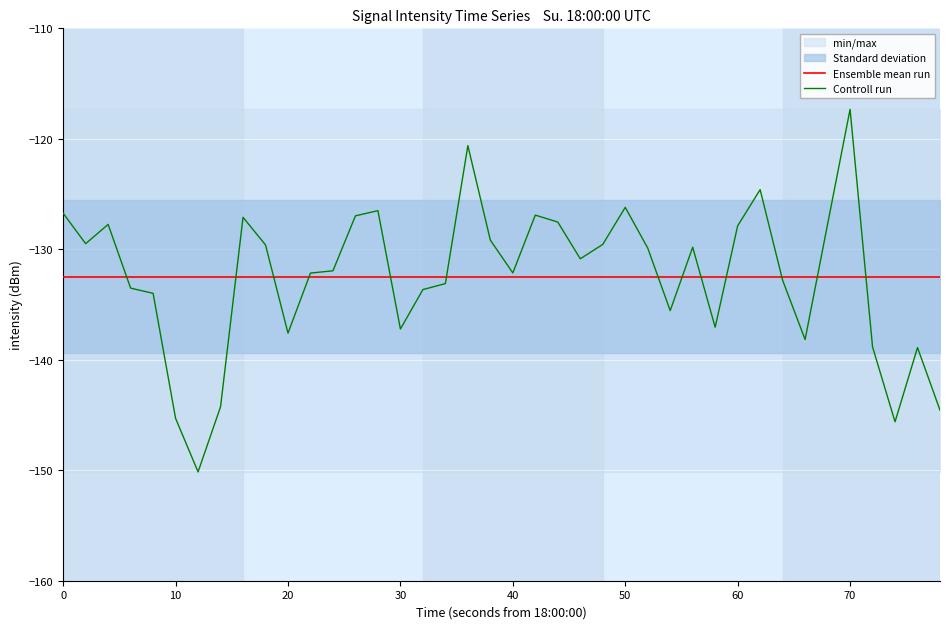

True or false: Controll run has a value of -71.0 at 30.

False